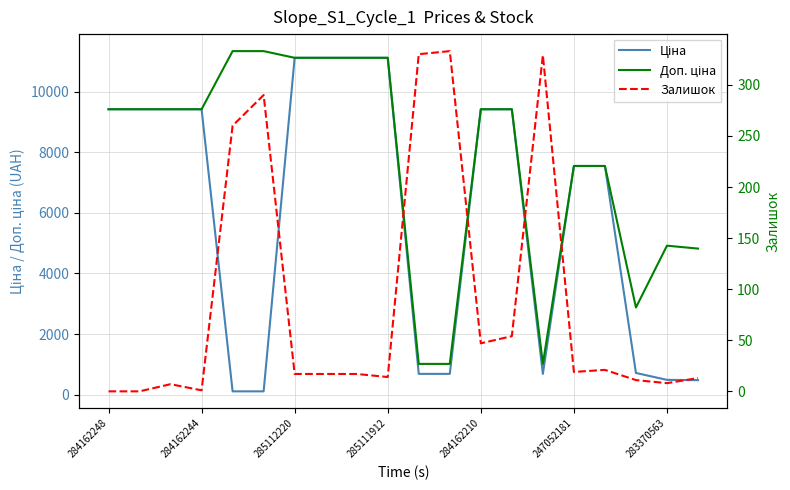

What is the average value of the Ціна series?

6001.7